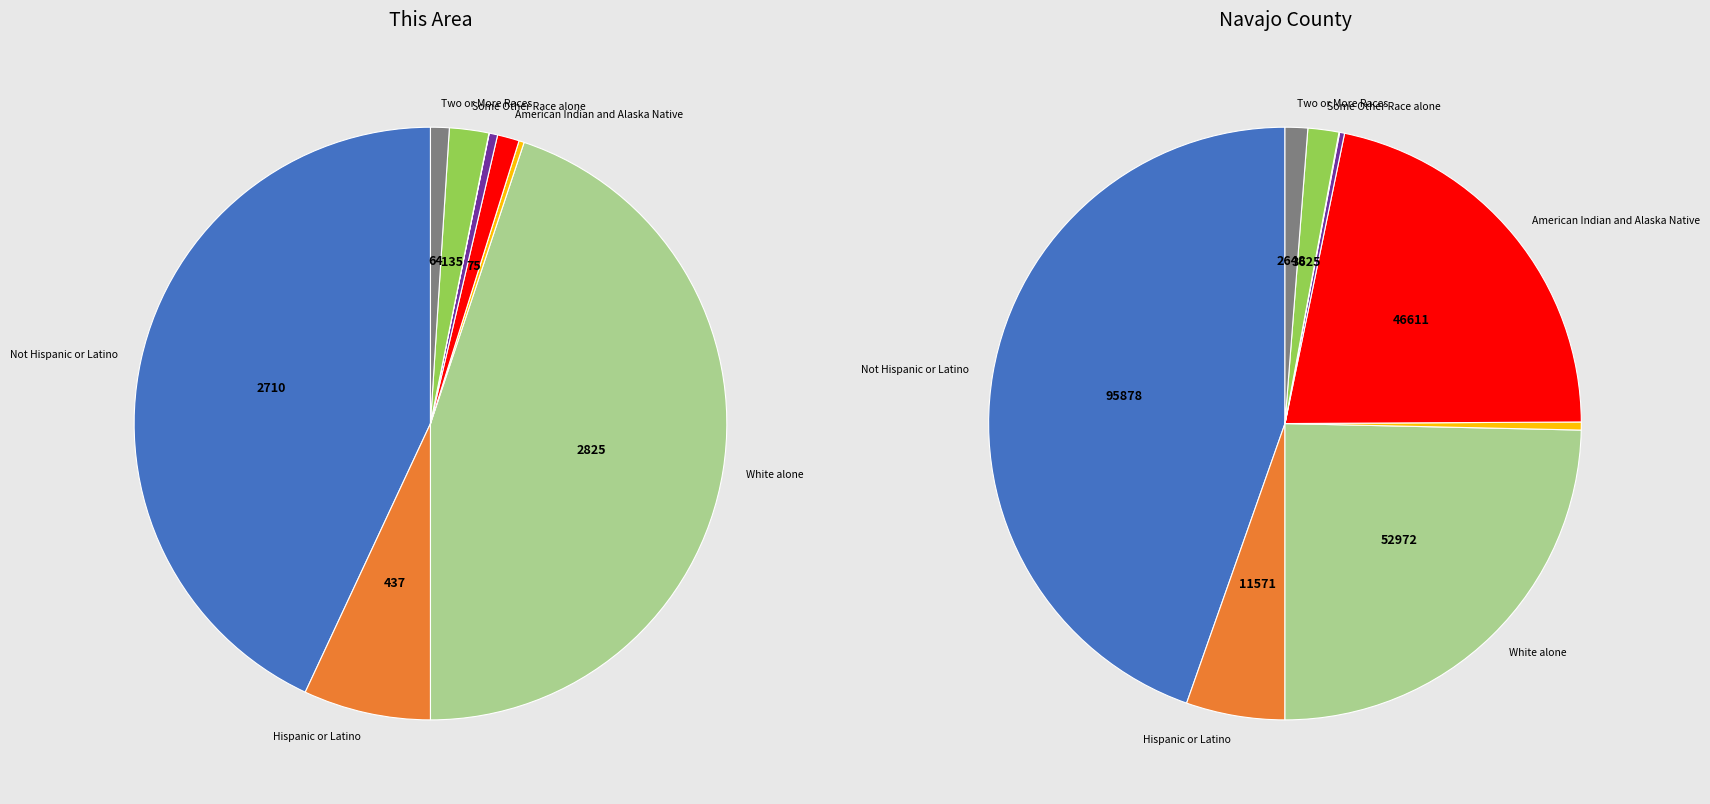

To the nearest percent, what is the difference between the White alone and American Indian and Alaska Native slice percentages?

44%